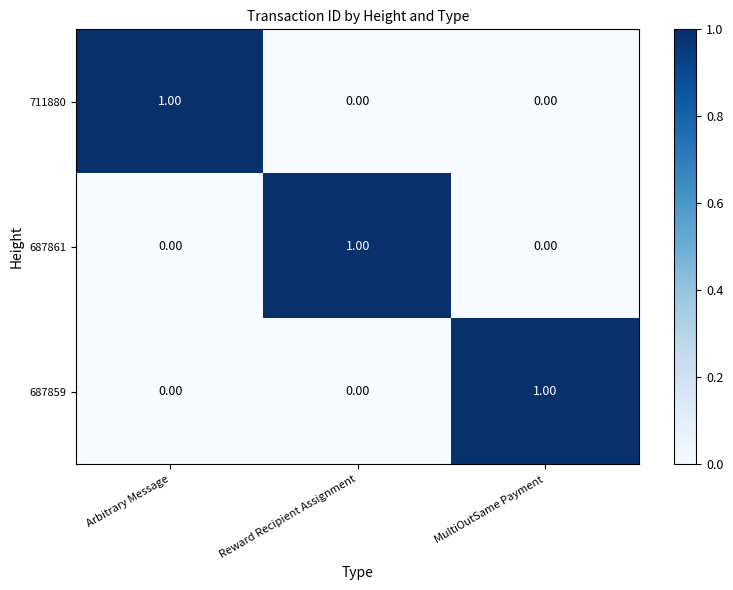

At how many categories does at least one series exceed 0?

3